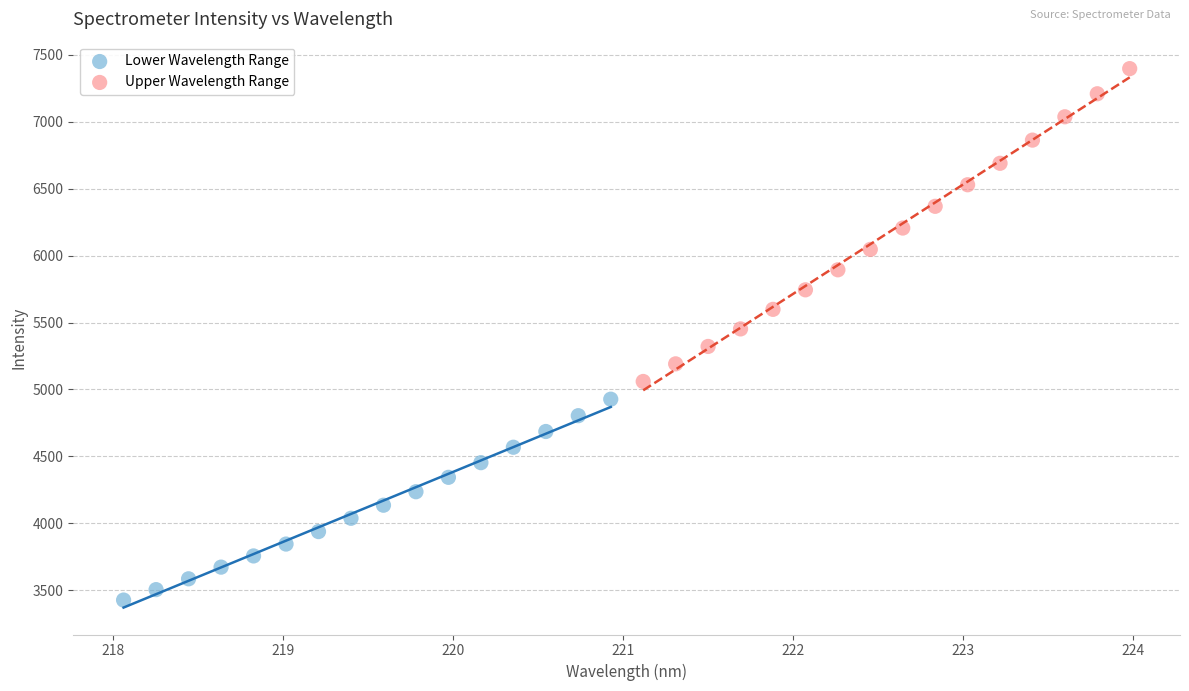

Which series has the largest Y range (max minus min)?

Upper Wavelength Range